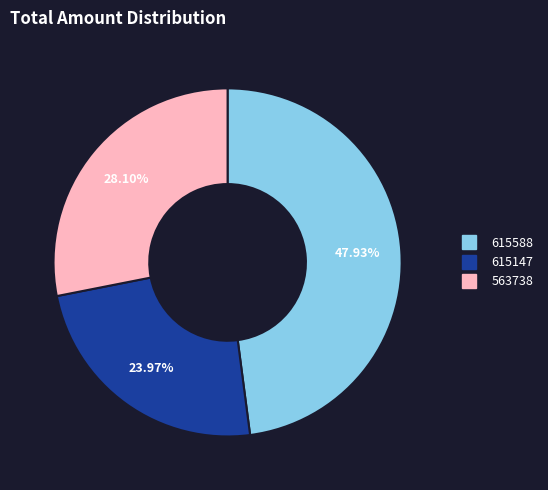

To the nearest percent, what is the combined percentage of 615147 and 615588?

72%